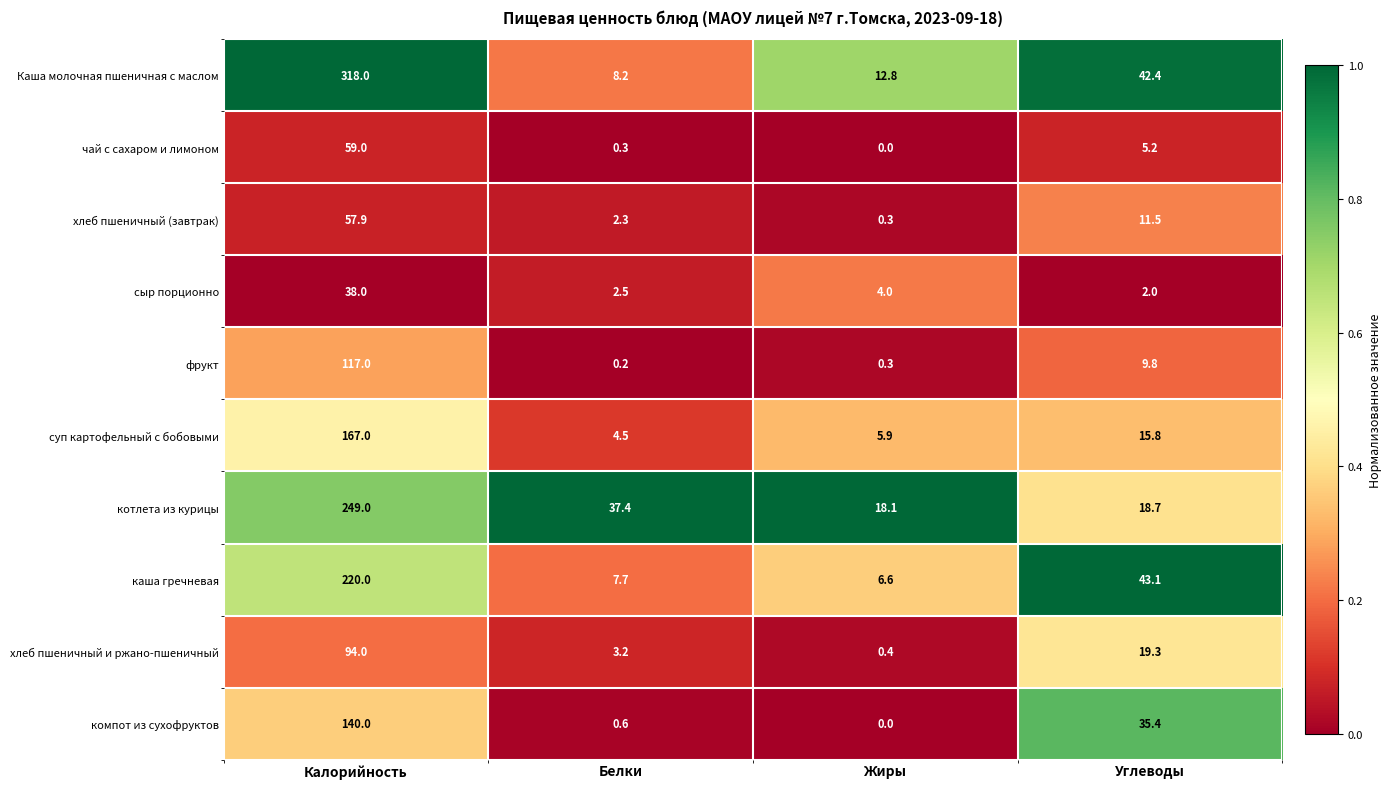

Between Калорийность and Углеводы, which series saw the biggest shift?

Каша молочная пшеничная с маслом